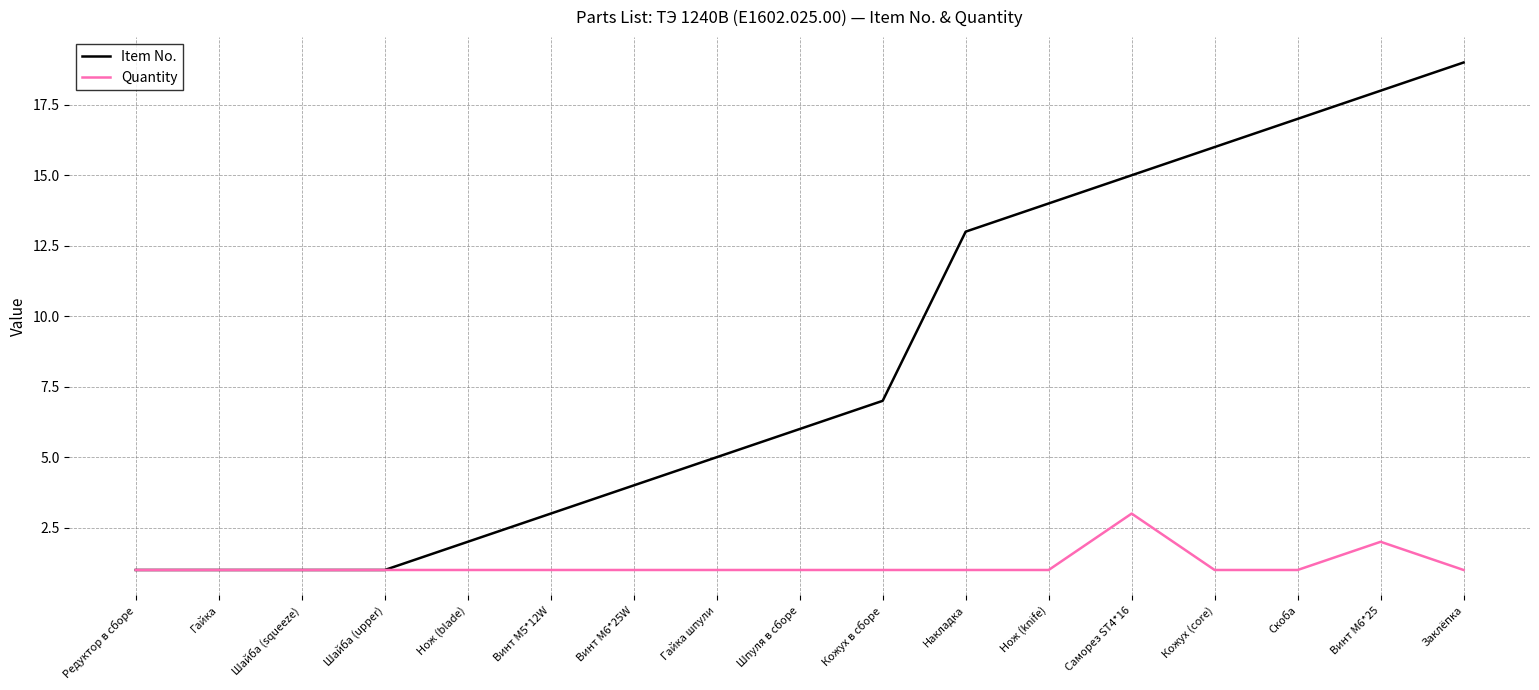

Which series has the widest spread of values?

Item No.